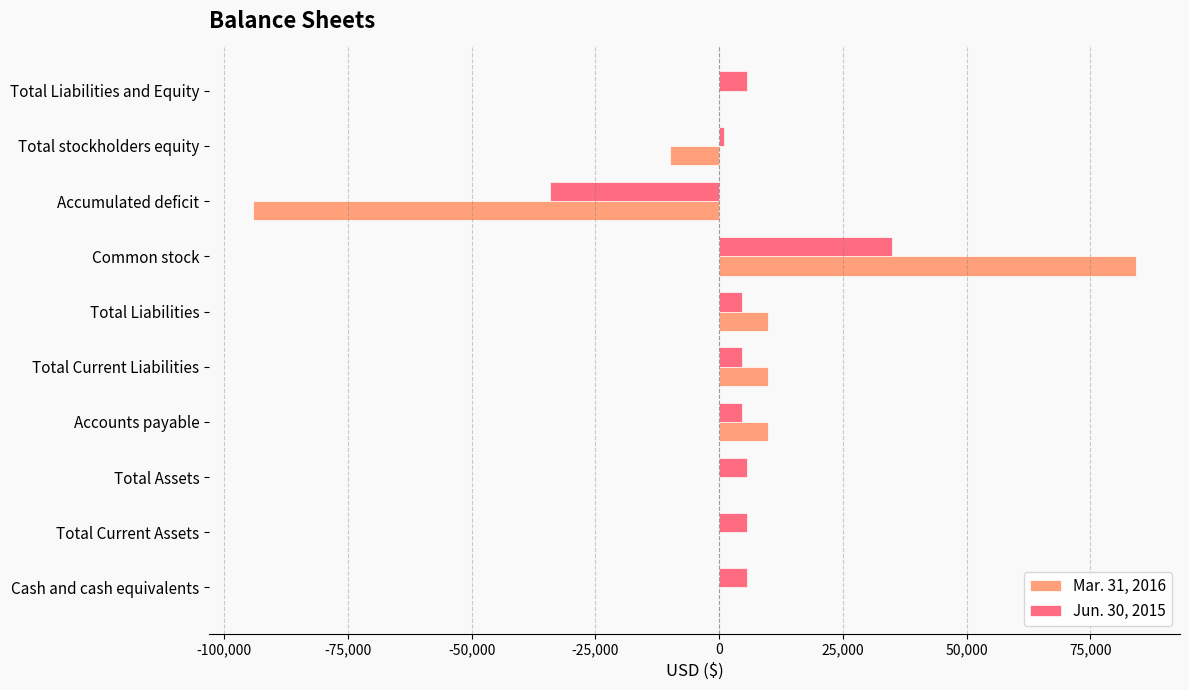

How many distinct data groups are displayed?

2